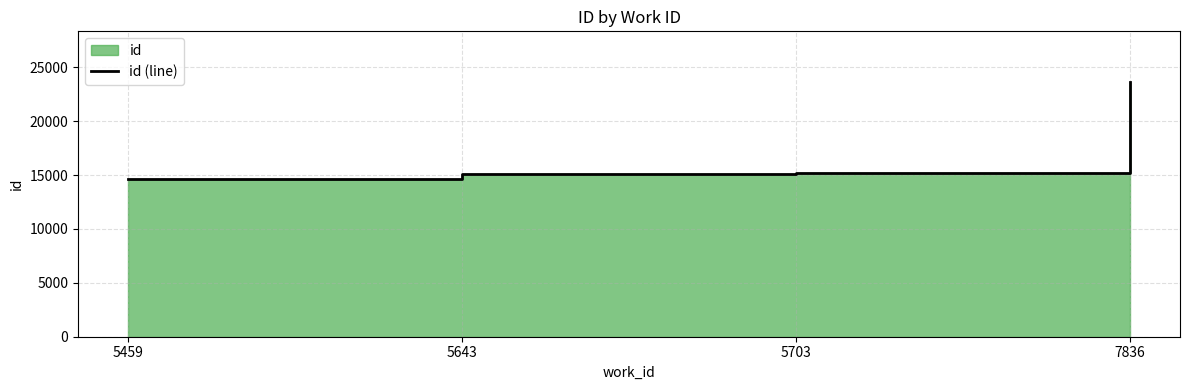

How many categories are shown in the chart?

4